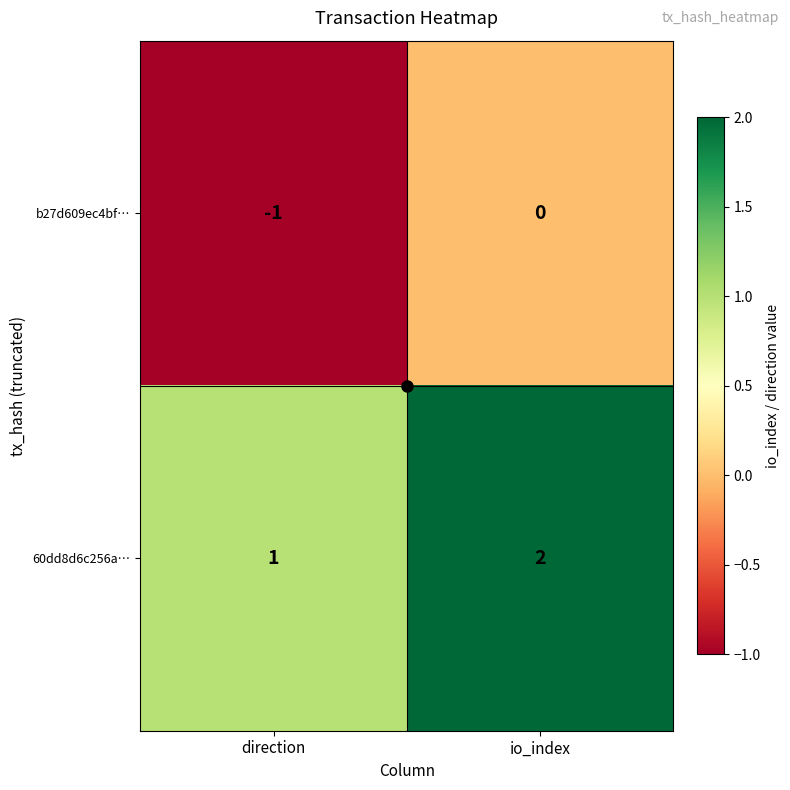

At direction, list the series in order from largest to smallest.

60dd8d6c256a…, b27d609ec4bf…